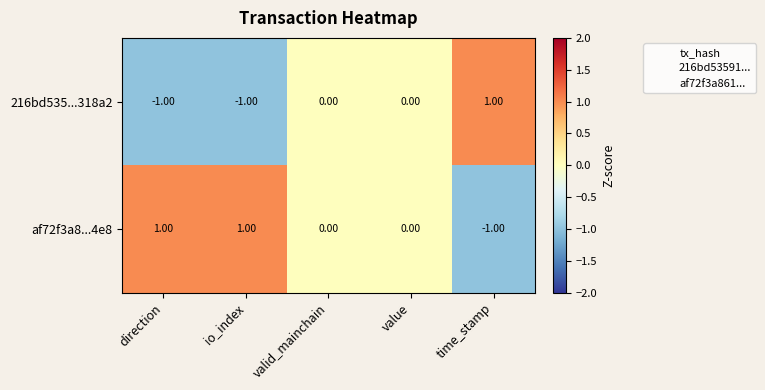

Rank the series by their average value, from lowest to highest.

216bd535...318a2, af72f3a8...4e8